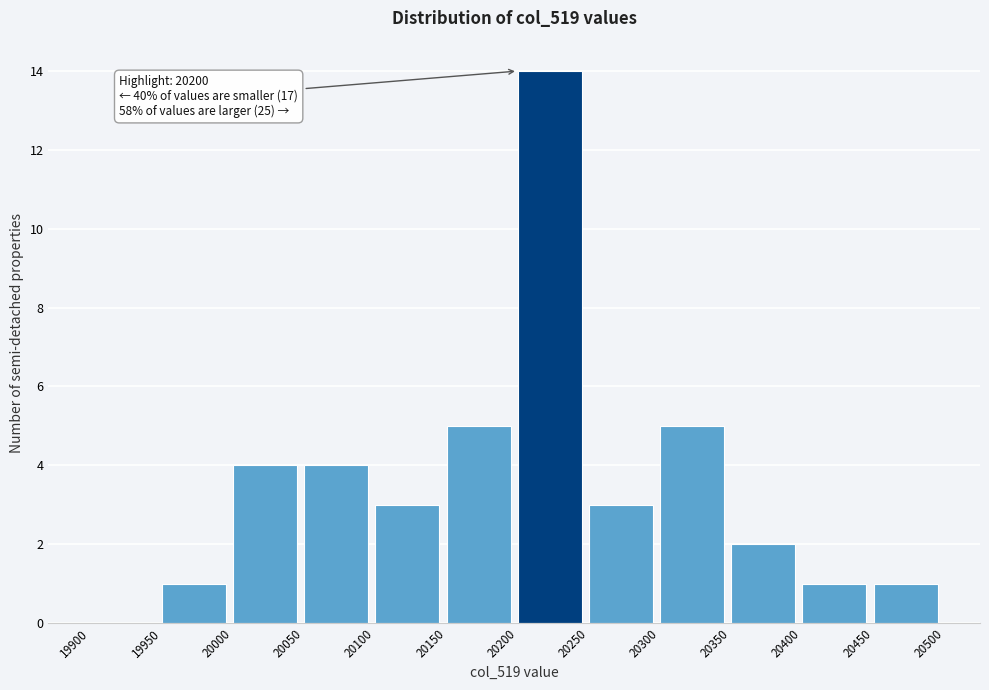

Over which range of the x-axis is the bar tallest?

20200 to 20250